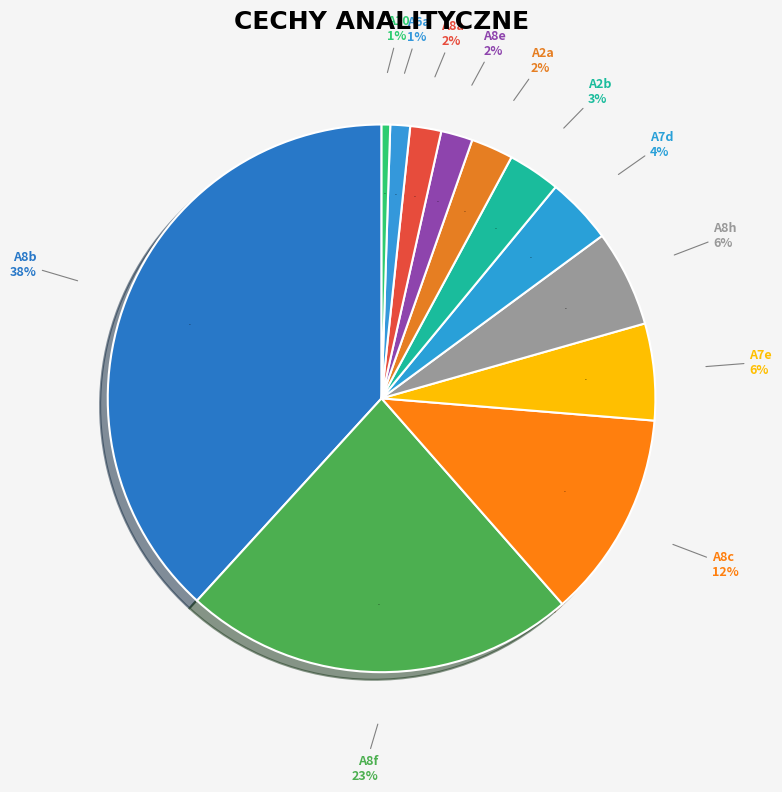

What percentage is the A7d slice, to the nearest percent?

4%